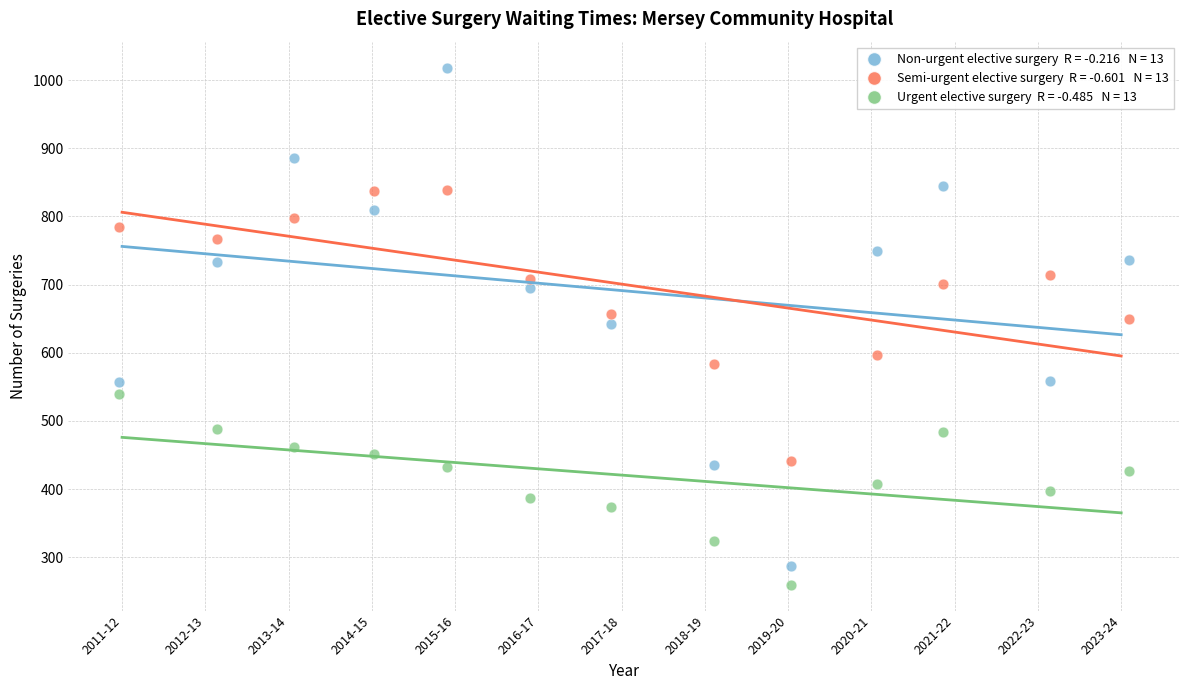

Across all data points, what is the range of X values (max minus min)?

12.1